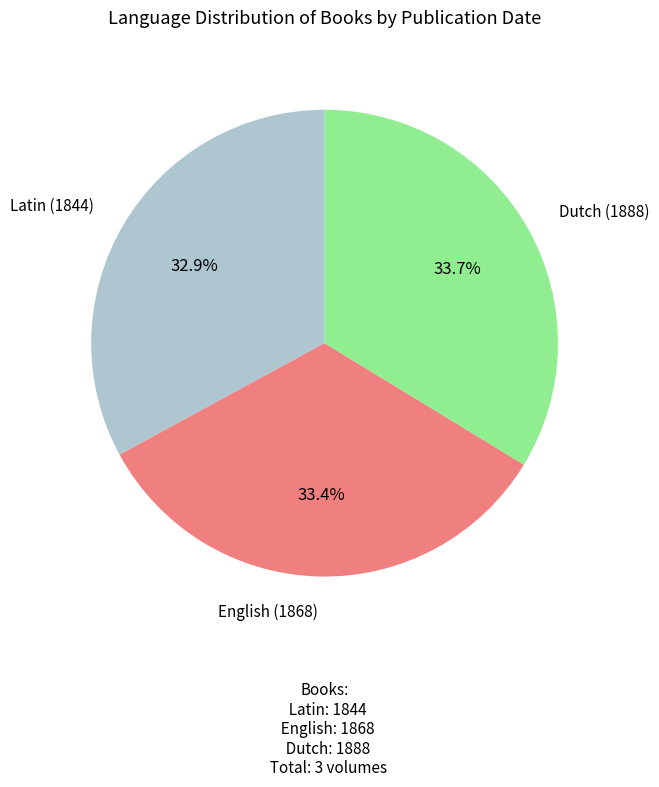

Combined, do English (1868) and Latin (1844) account for over 50%?

Yes